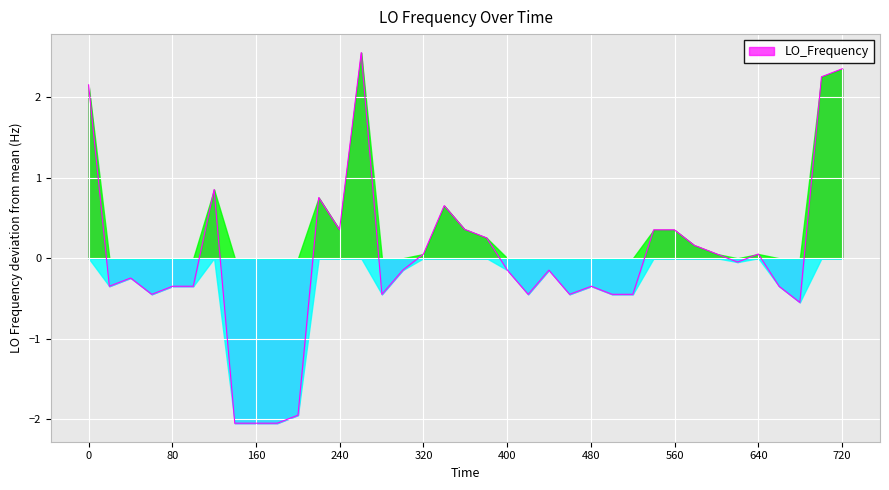

What is the minimum value shown in the chart?

-2.0